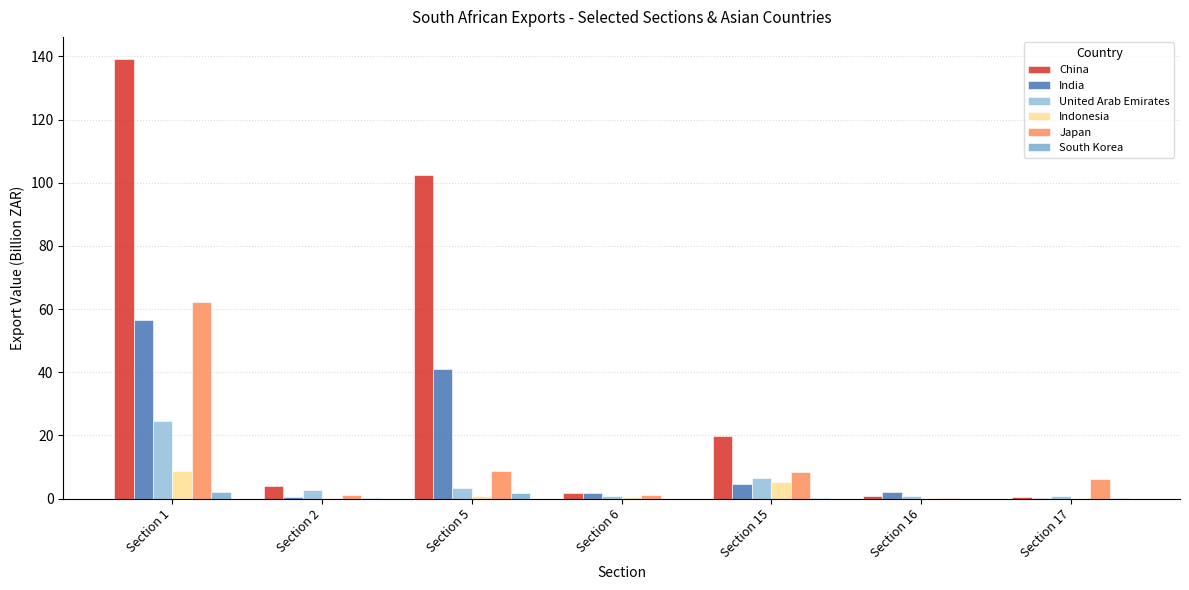

Reading right to left, transcribe all the data shown in this chart.

China: 0.6	0.7	19.9	1.9	102.5	3.9	139.2
India: 0.1	2.2	4.5	1.8	40.9	0.6	56.7
United Arab Emirates: 0.7	0.7	6.4	0.8	3.3	2.8	24.4
Indonesia: 0.1	0.3	5.4	0.4	0.8	0.2	8.8
Japan: 6.2	0.3	8.5	1.3	8.7	1.1	62.3
South Korea: 0.1	0.0	0.1	0.0	1.7	0.1	2.1